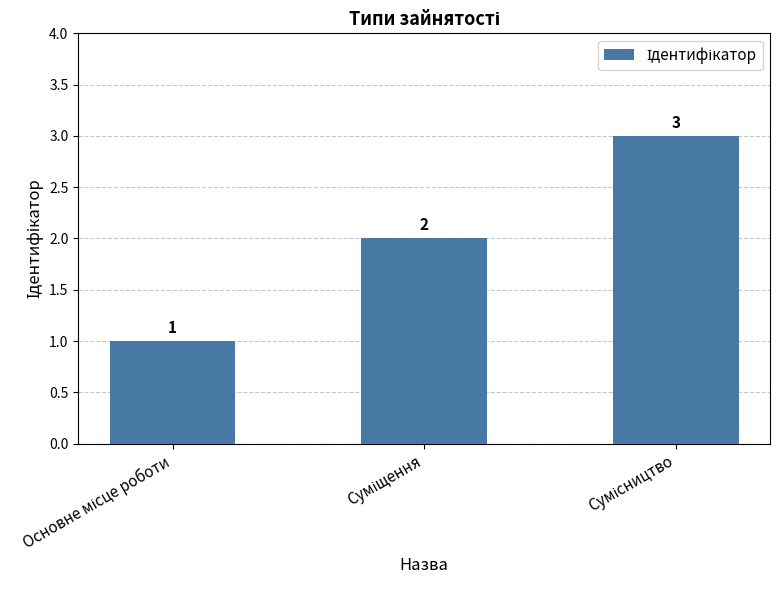

How many values are between 1 and 3?

3